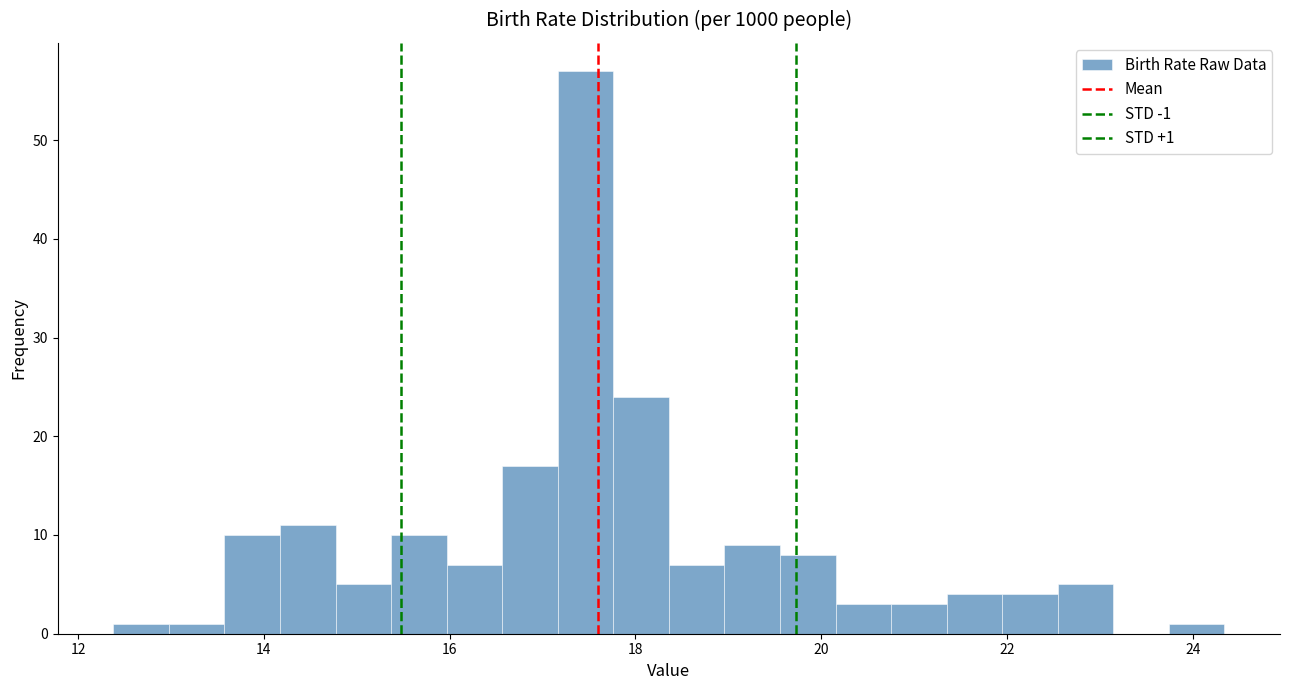

Around what value on the x-axis is the tallest bar? Give the approximate position of its centre, as read against the axis.

17.4